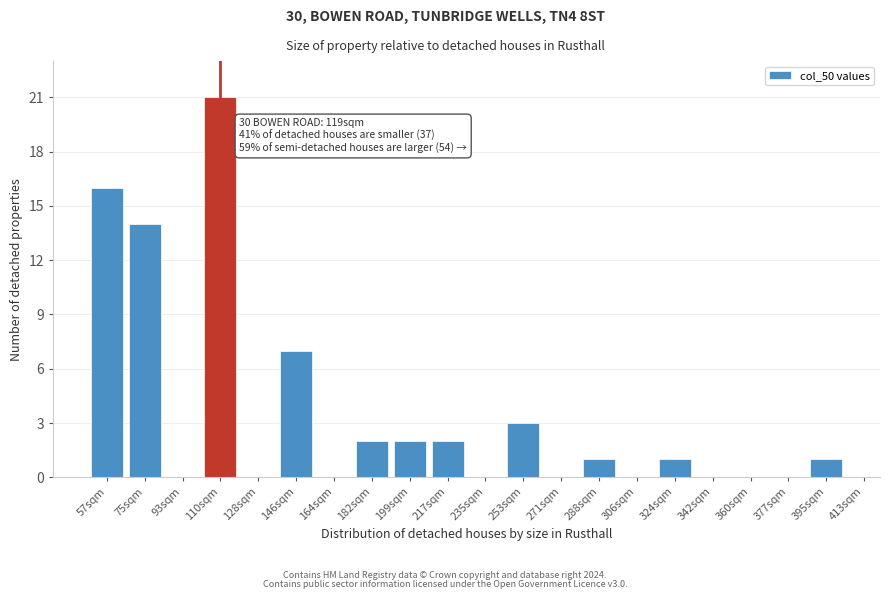

Reading left to right, extract all data points from this chart.

57sqm=16	75sqm=14	93sqm=0	110sqm=21	128sqm=0	146sqm=7	164sqm=0	182sqm=2	199sqm=2	217sqm=2	235sqm=0	253sqm=3	271sqm=0	288sqm=1	306sqm=0	324sqm=1	342sqm=0	360sqm=0	377sqm=0	395sqm=1